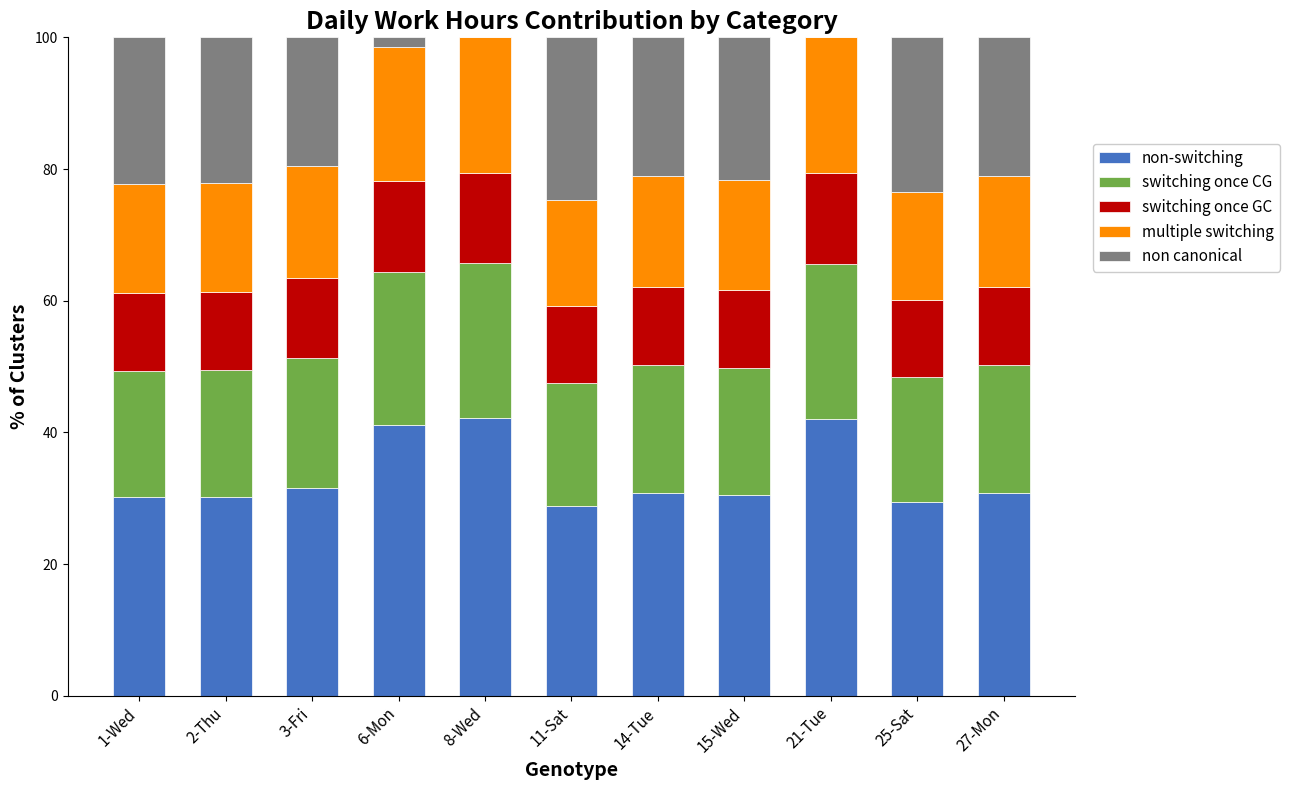

What is the total value across all series at 14-Tue?

100.0